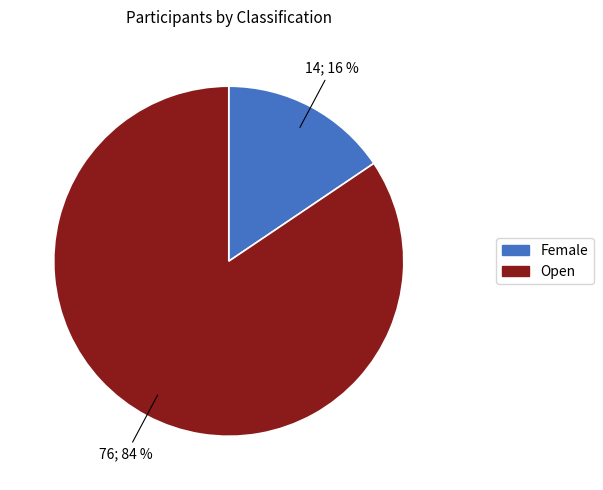

To the nearest percent, what portion does Female represent?

16%